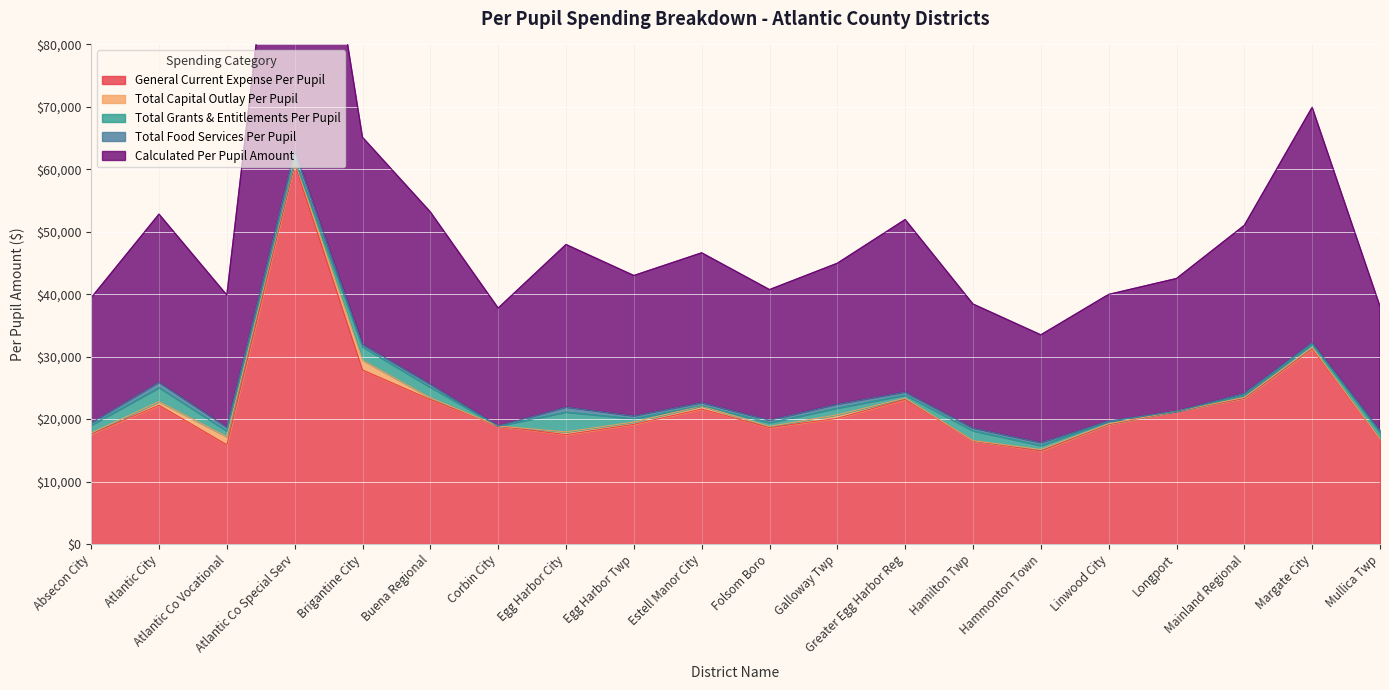

What is the difference between the second highest and minimum values in the General Current Expense Per Pupil series?

16353.8